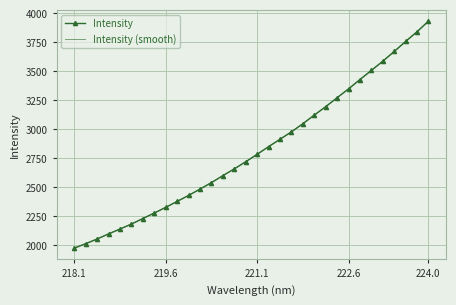

What is the greatest value displayed?

3931.2